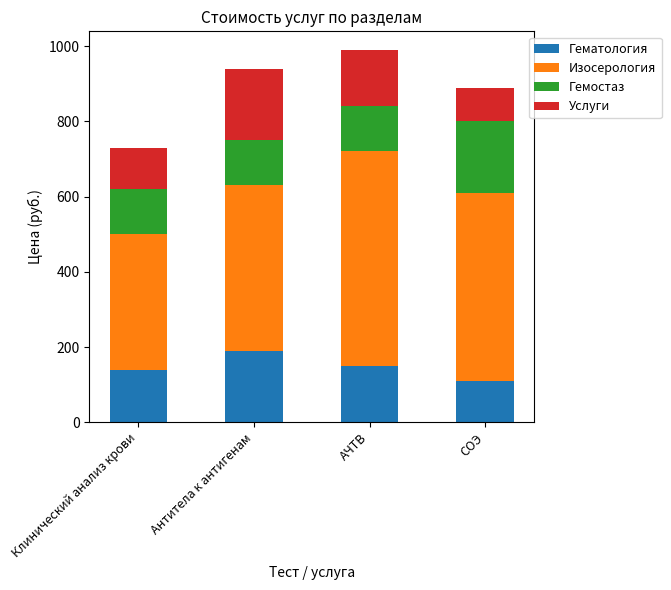

True or false: Гематология has a value of 163 at СОЭ.

False